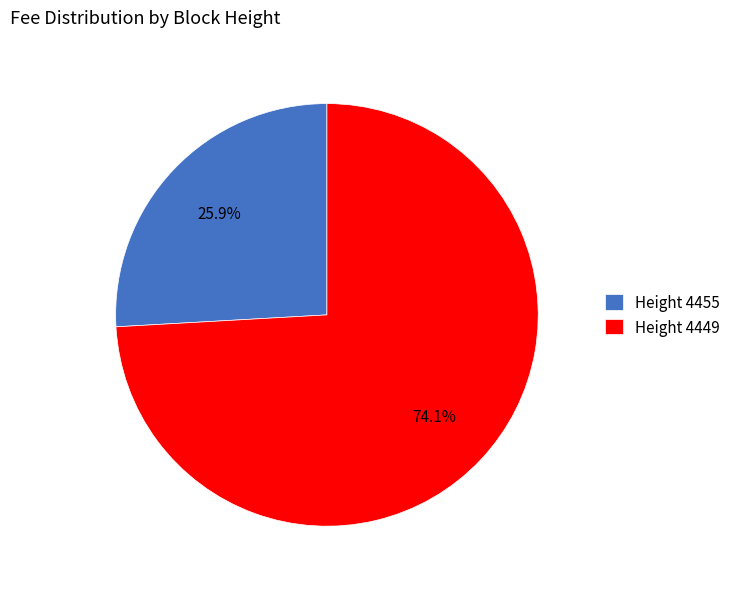

Rank the categories by value from lowest to highest.

Height 4455, Height 4449